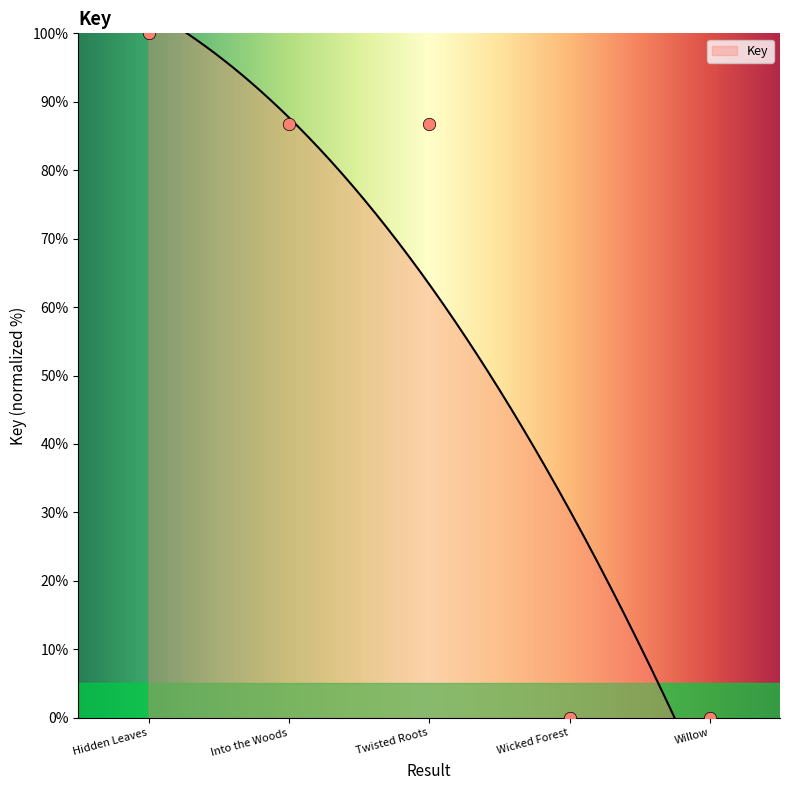

Approximately how many times larger is the value at Twisted Roots compared to Hidden Leaves?

0.9